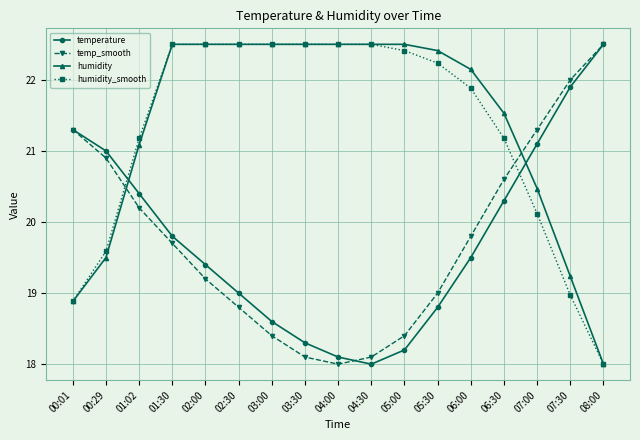

In temperature, how many points are lower than both neighbors (excluding endpoints)?

1